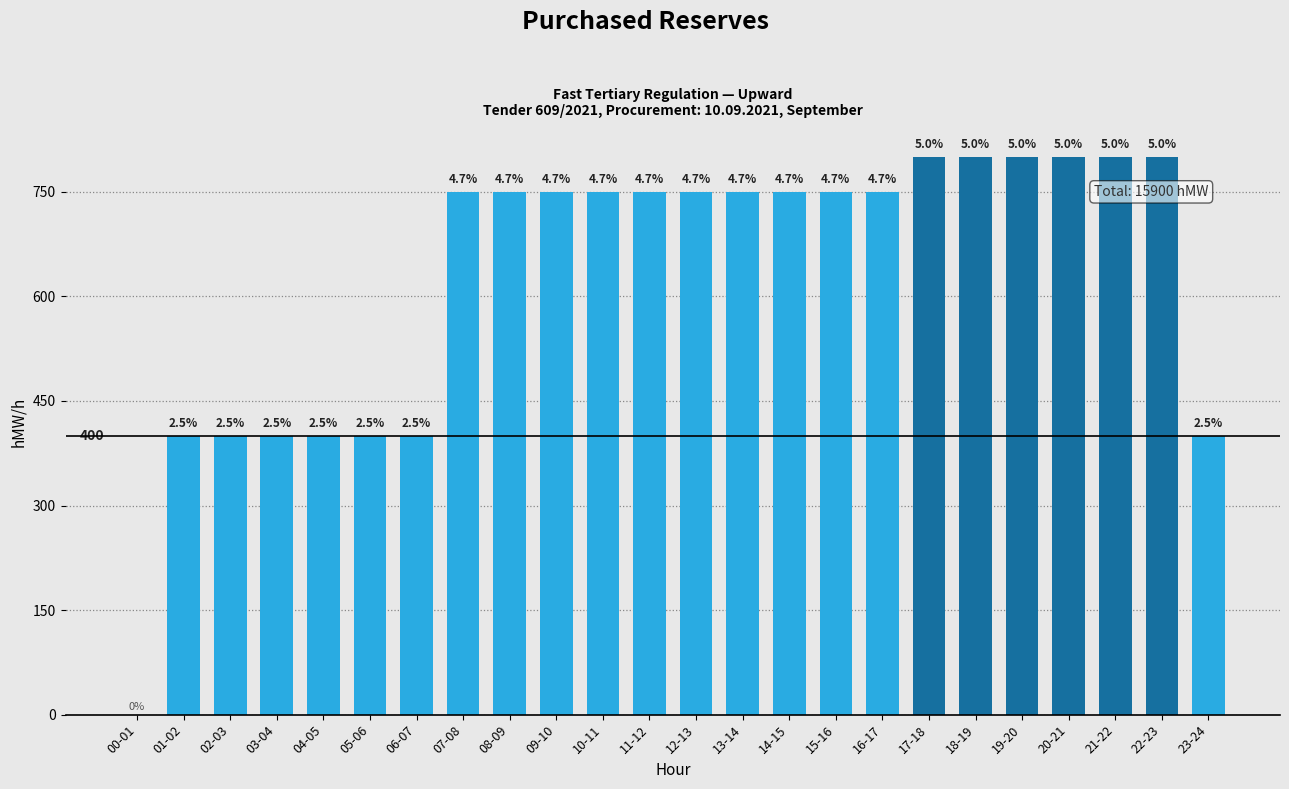

Which label corresponds to the smallest value in the chart?

00-01